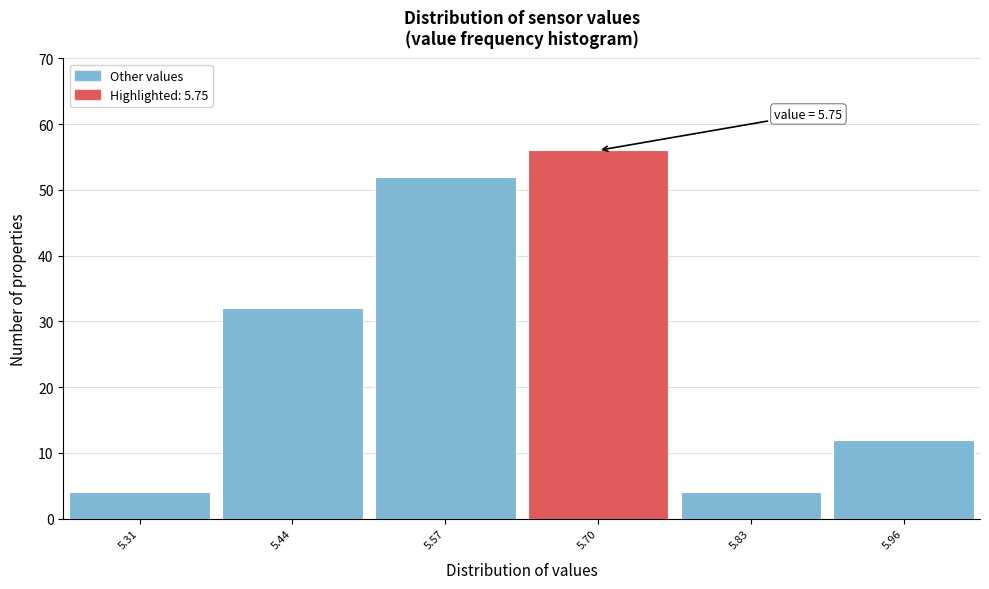

Which range on the x-axis has the tallest bar?

5.635 to 5.765